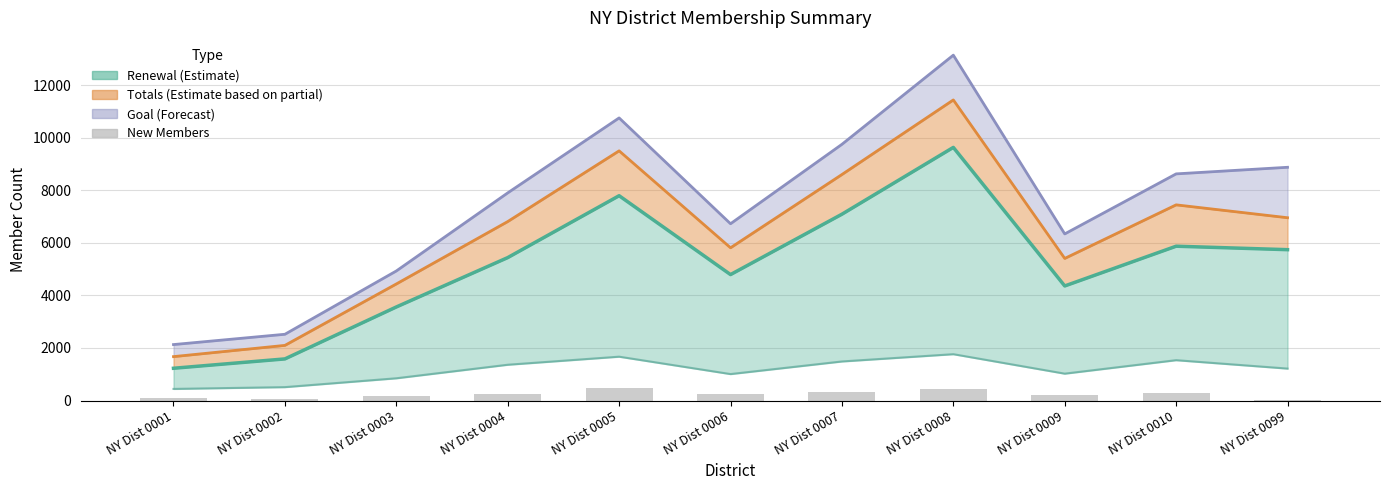

How many bars are there in total?

11